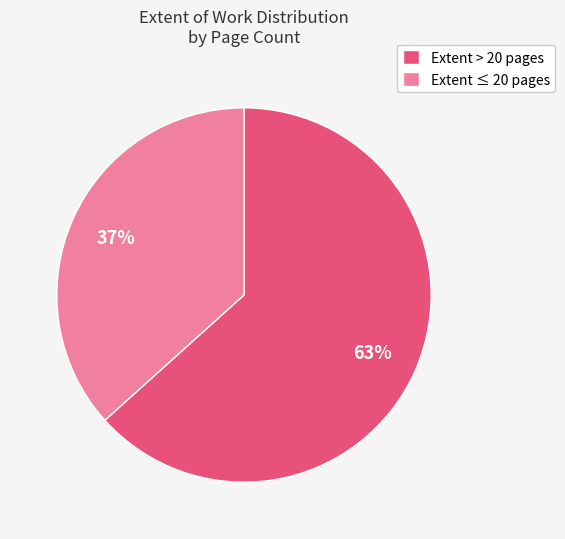

Rank the categories by value from highest to lowest.

Extent > 20 pages, Extent ≤ 20 pages